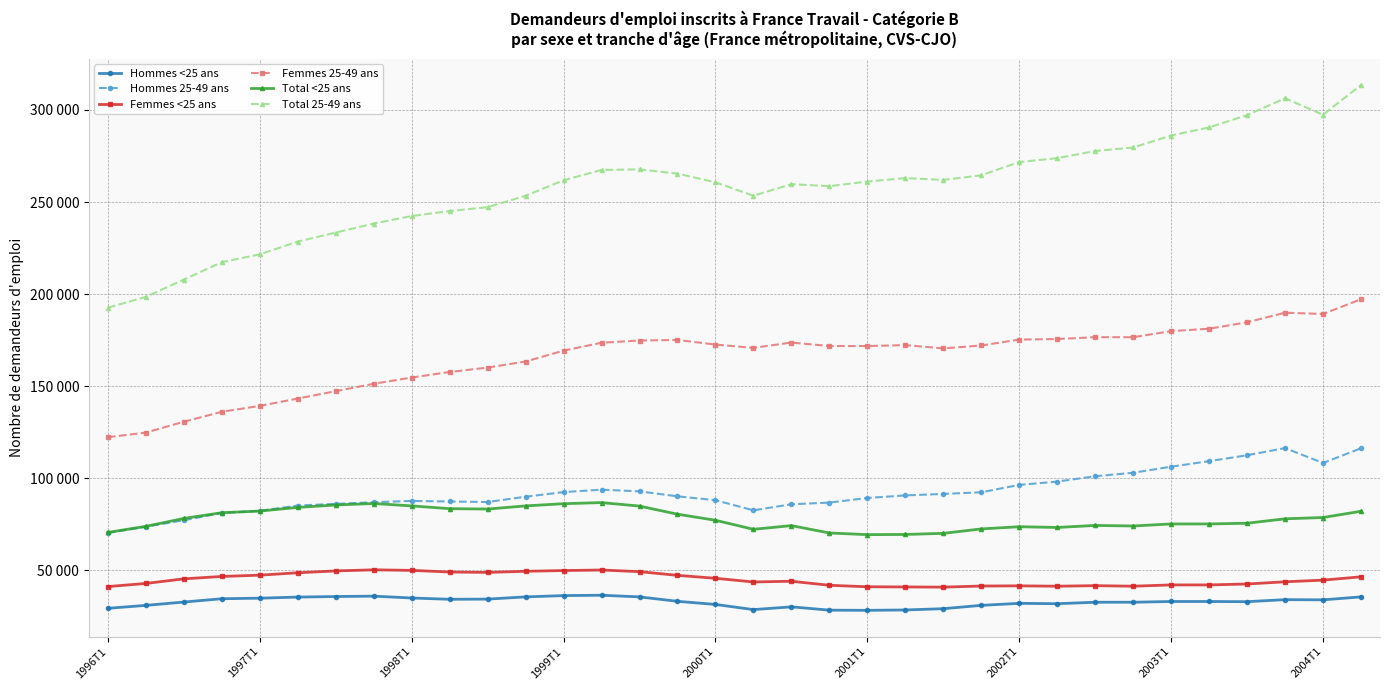

What are all the series names shown in the legend?

Hommes <25 ans, Hommes 25-49 ans, Femmes <25 ans, Femmes 25-49 ans, Total <25 ans, Total 25-49 ans